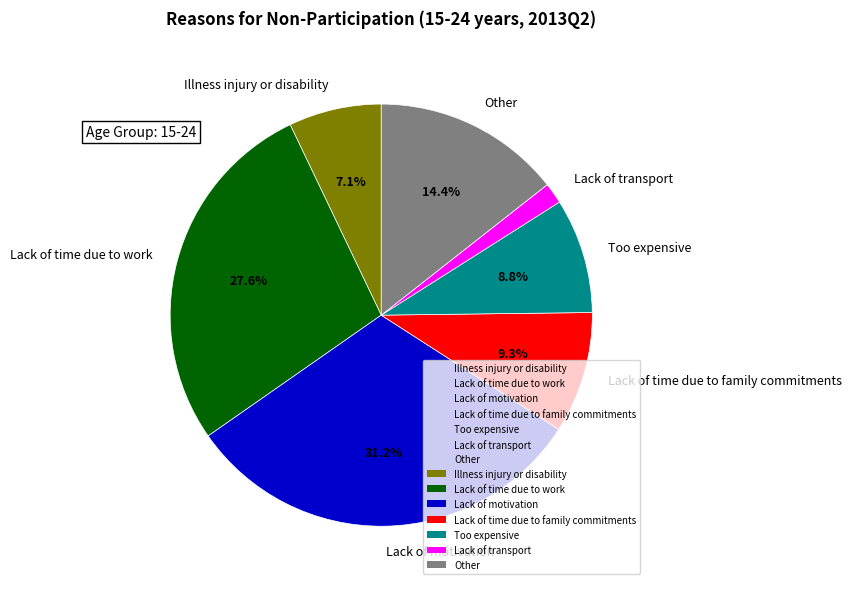

Which category has the smallest portion of the pie?

Lack of transport